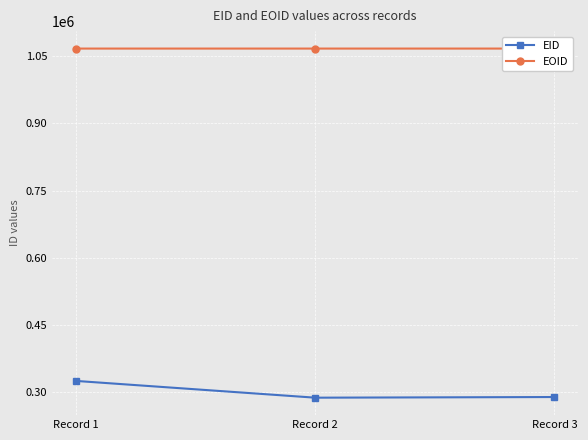

What are all the series names shown in the legend?

EID, EOID